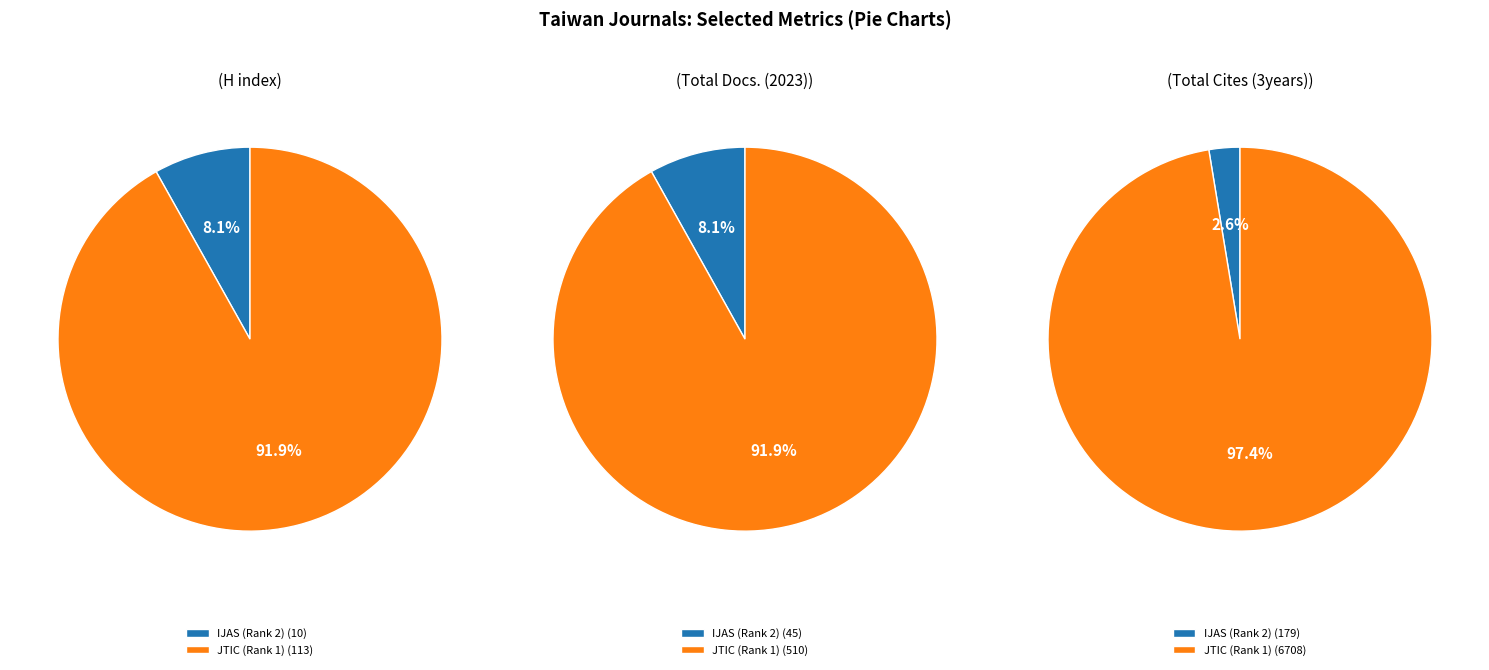

Which slice represents more than half of the pie?

Journal of the Taiwan Institute of Chemical Engineers